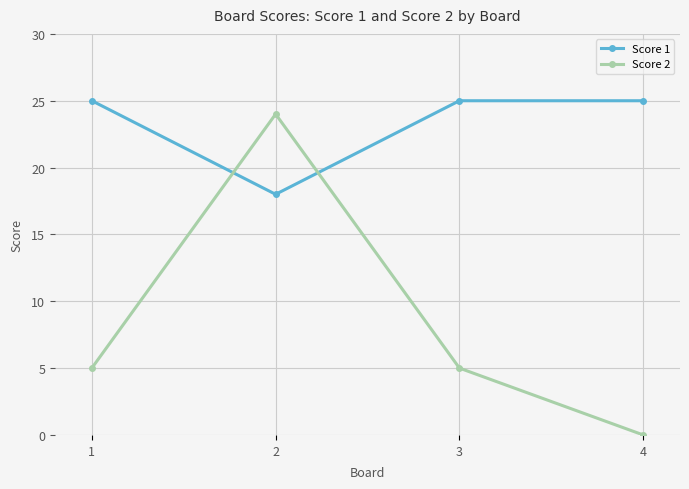

What is the total value across all series at 4?

25